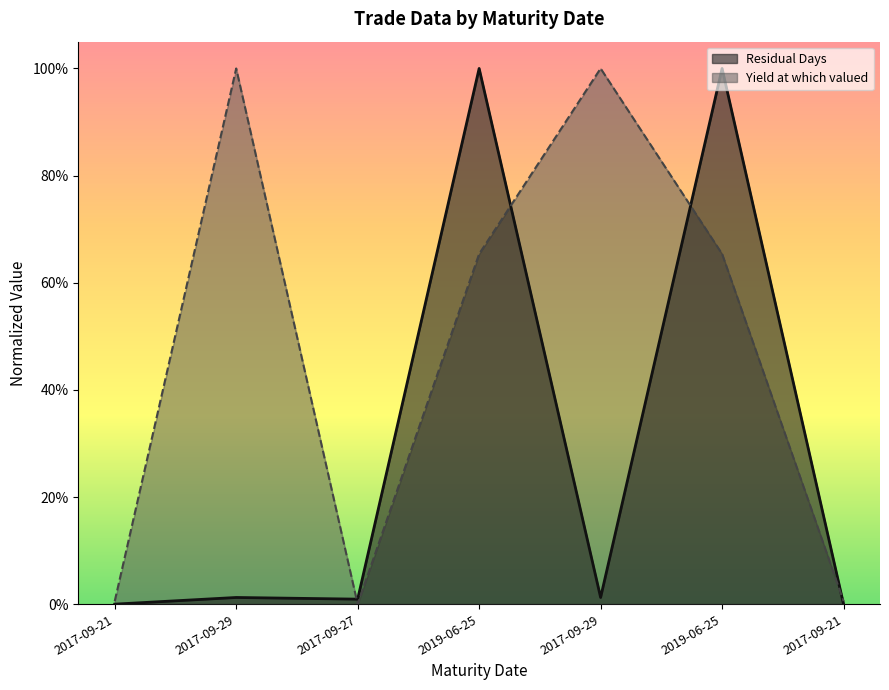

What is the label of the 1st point from the right?

2017-09-21